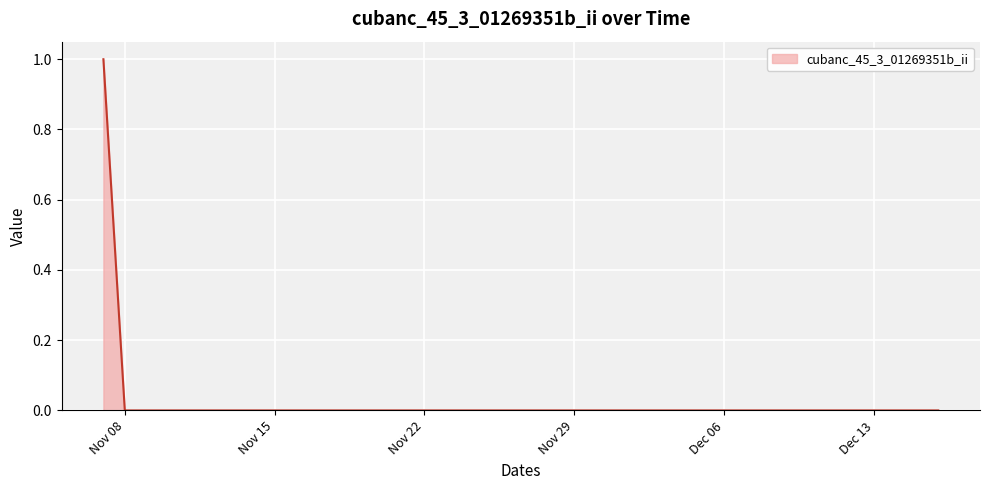

How many lines are shown in the chart?

1